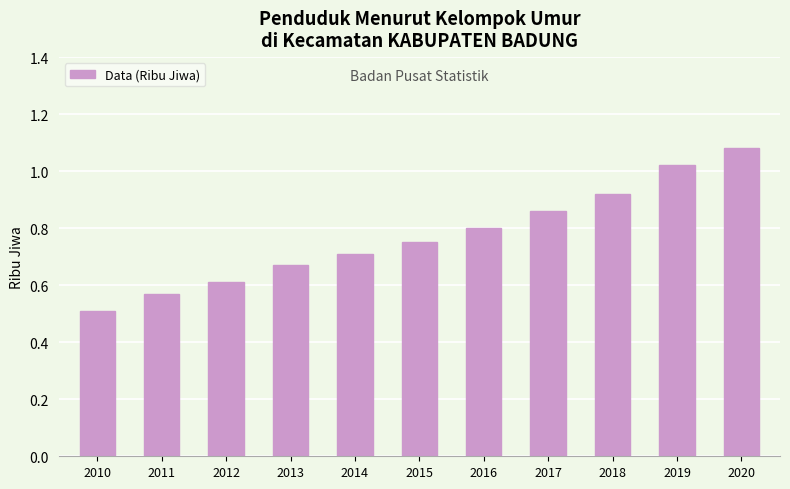

Are the bars grouped side by side (vs. stacked)?

No